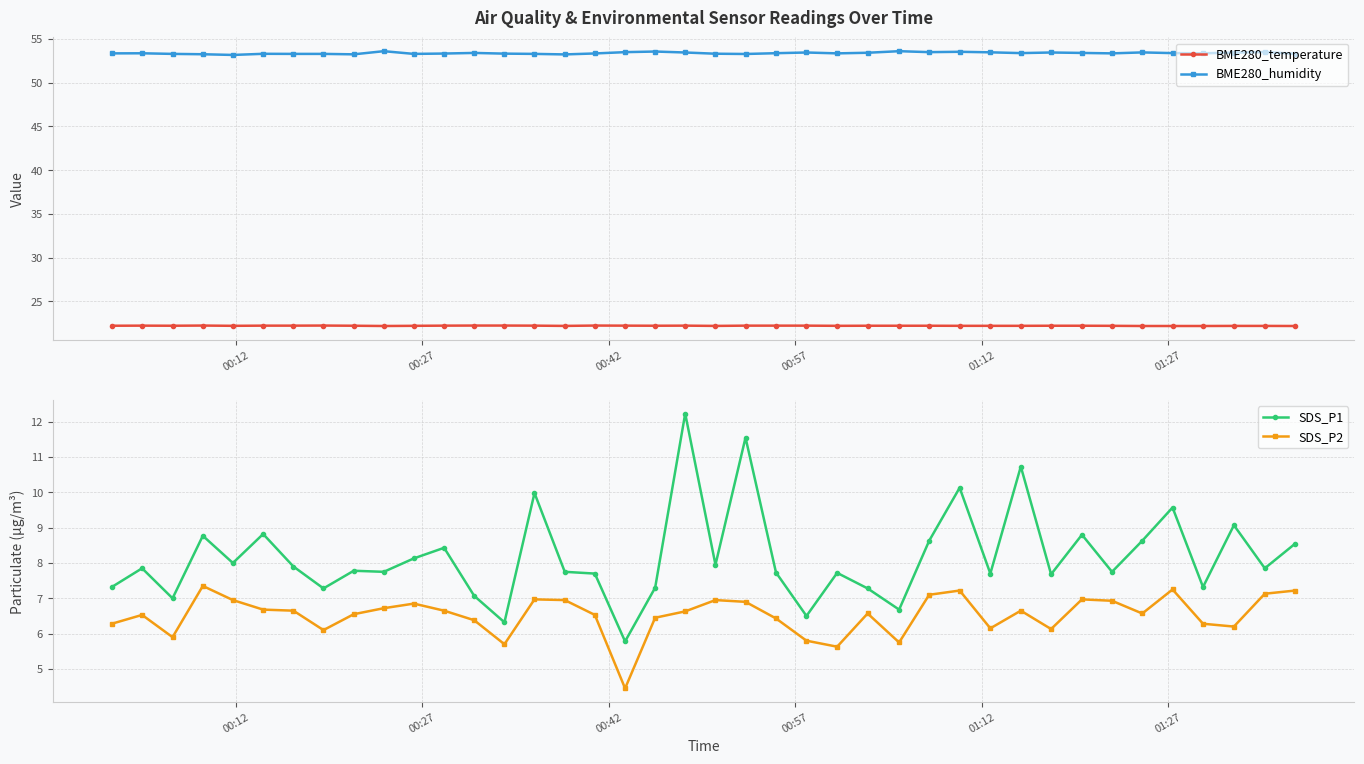

What is the maximum value shown in the chart?

53.6